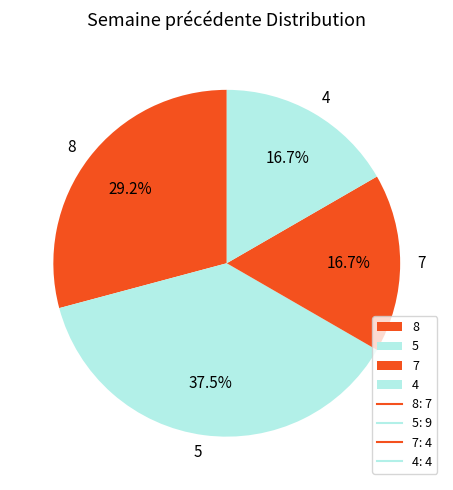

Which category has the biggest portion of the pie?

5